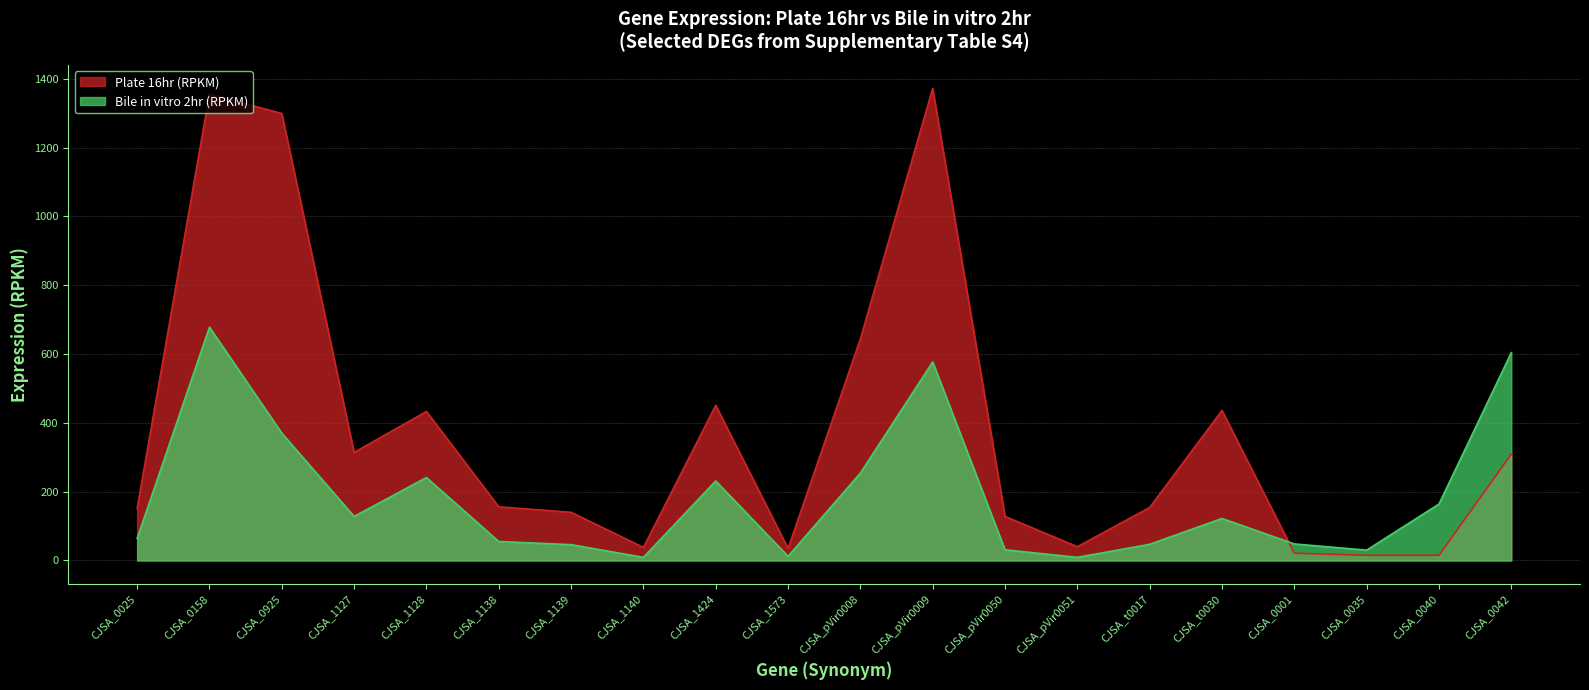

What is the value of the Plate 16hr (RPKM) point at the 1st from the left?

151